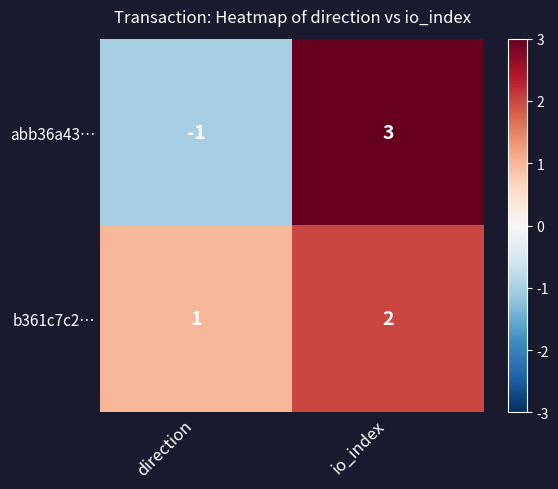

Which series has the widest spread of values?

abb36a43…